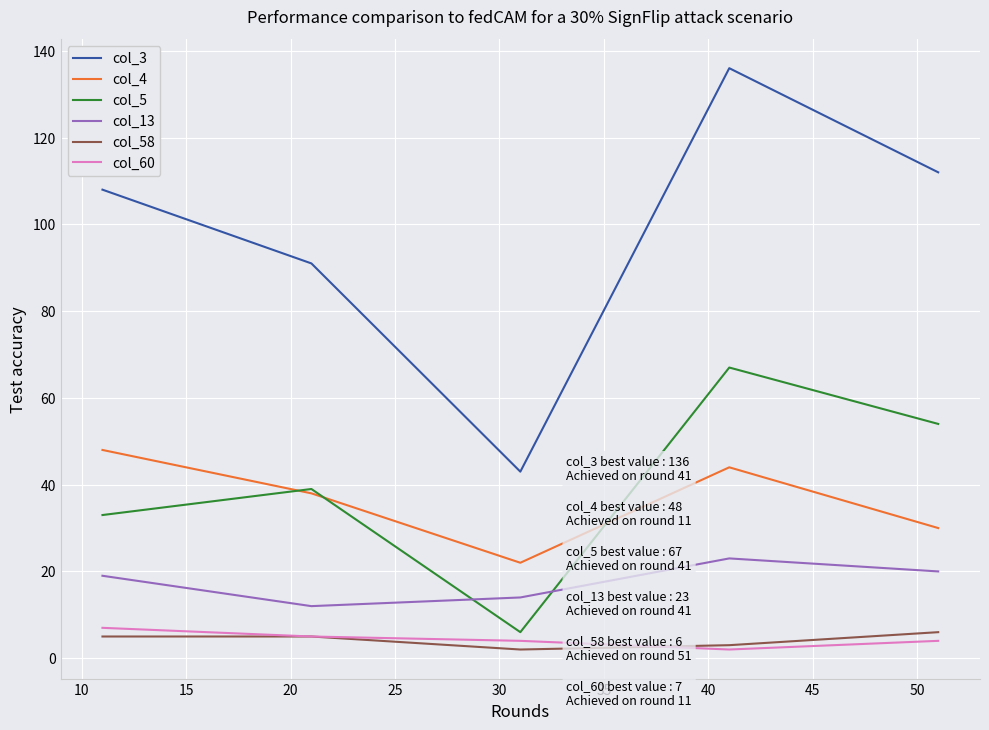

In col_3, how many points are lower than both neighbors (excluding endpoints)?

1